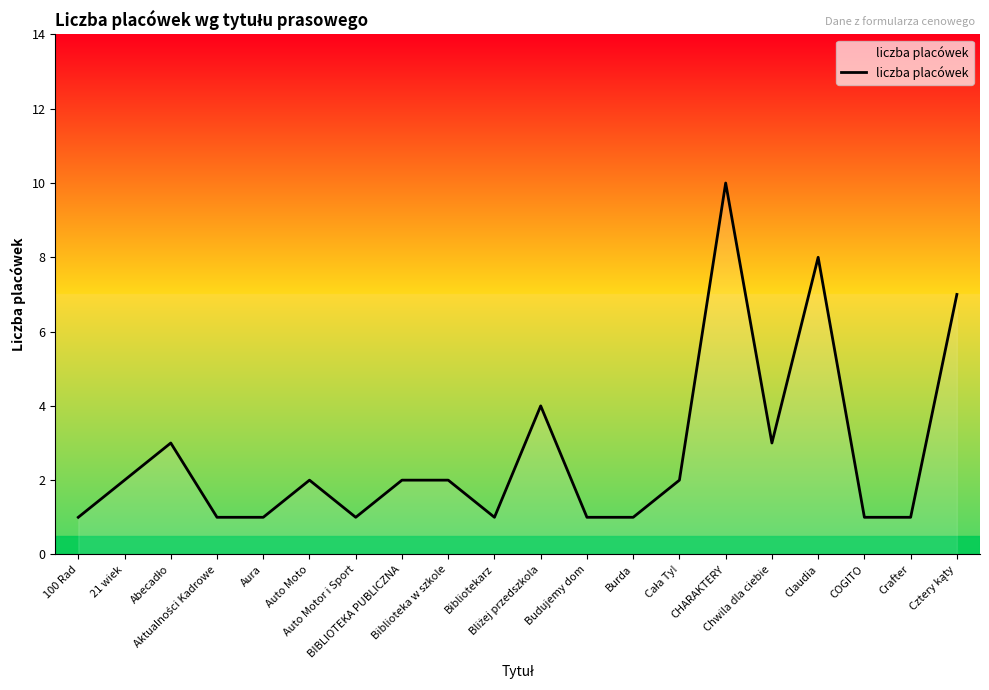

Count the values in the range 1 to 3.

16